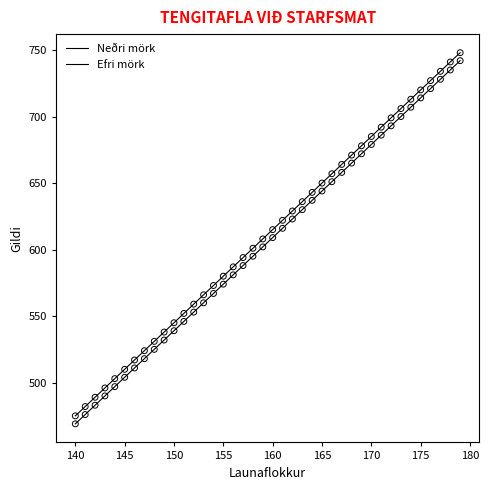

At how many categories does at least one series exceed 502?

36